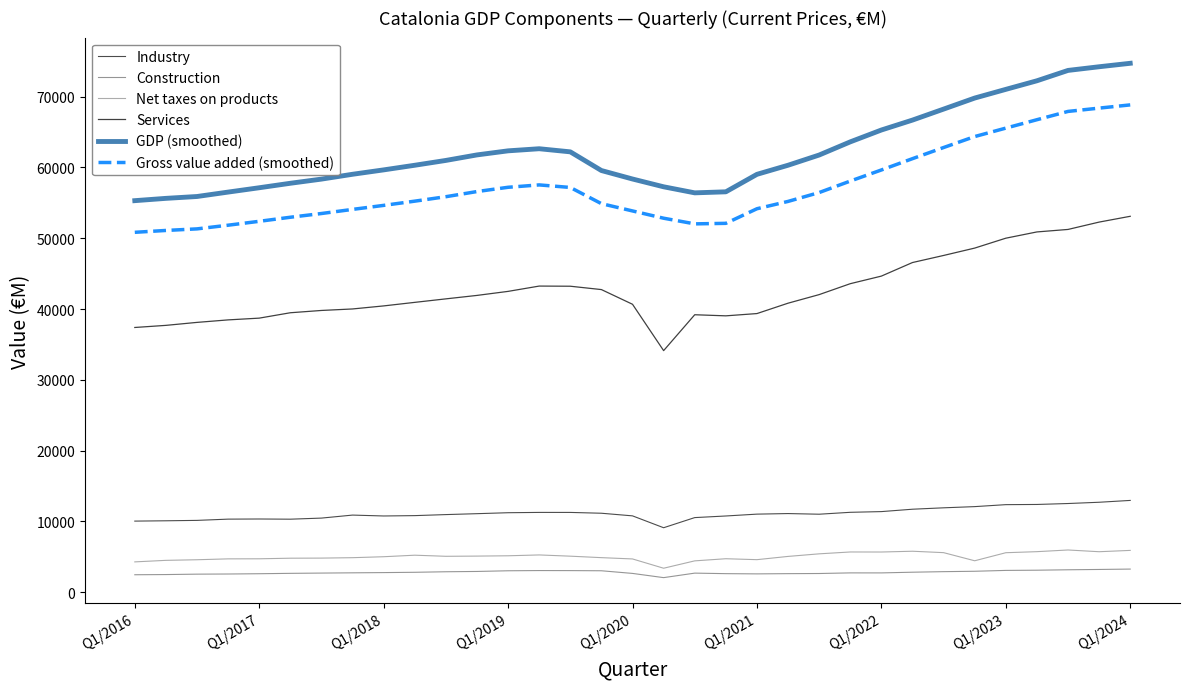

What is the smallest value displayed?

2072.0